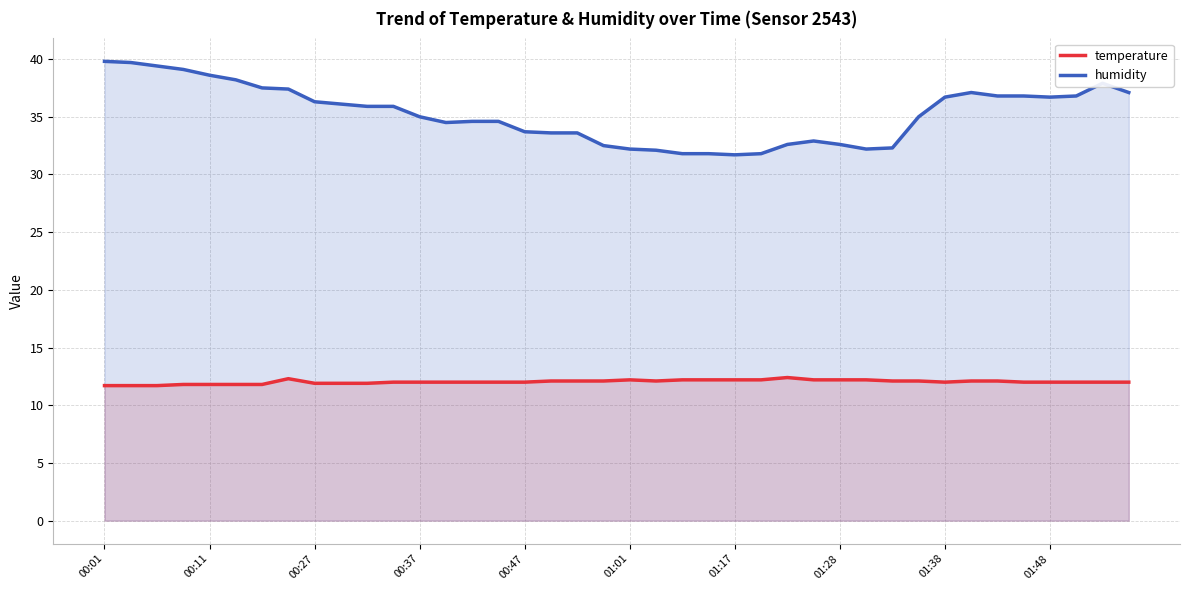

Which series has the largest range (max minus min)?

humidity